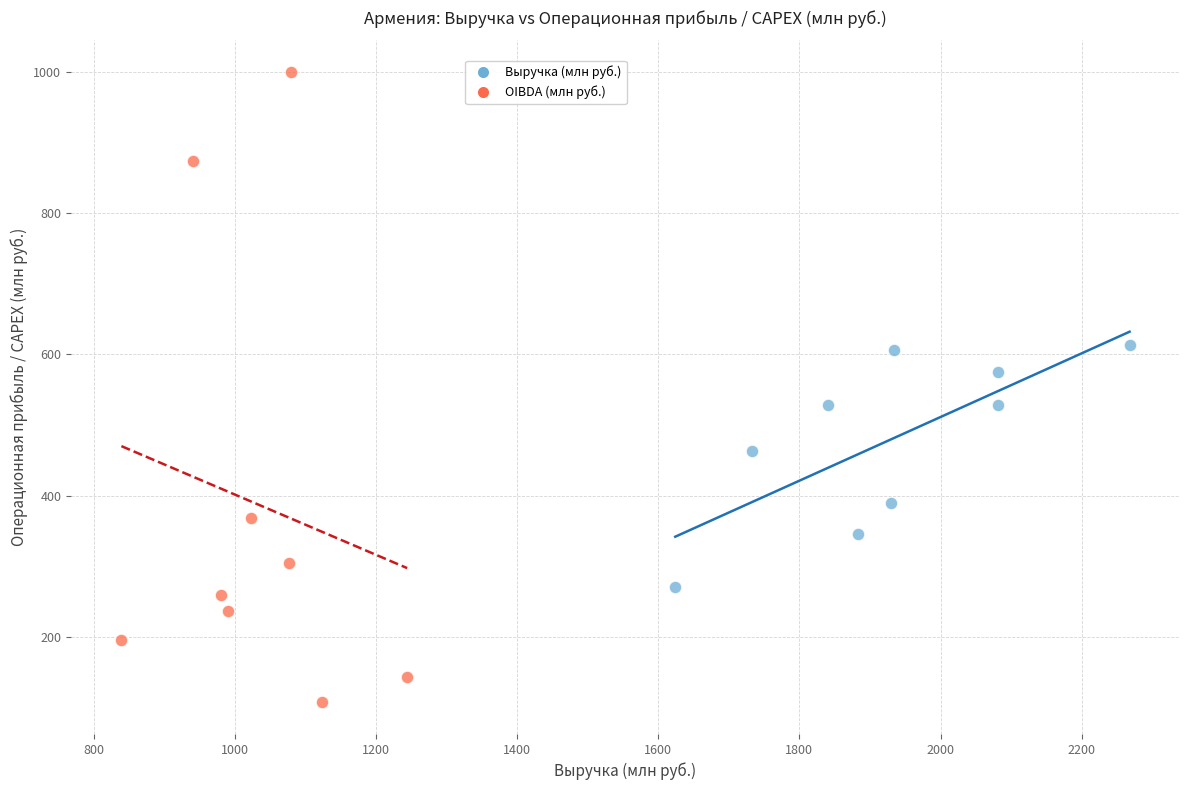

Which series reaches the maximum Y coordinate?

OIBDA (млн руб.)